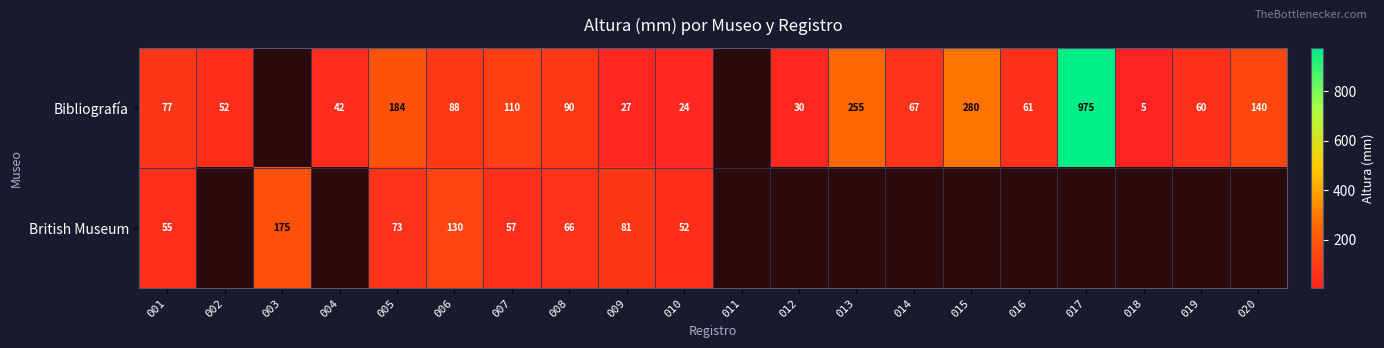

Rank the series at 006 from lowest to highest value.

Bibliografía, British Museum